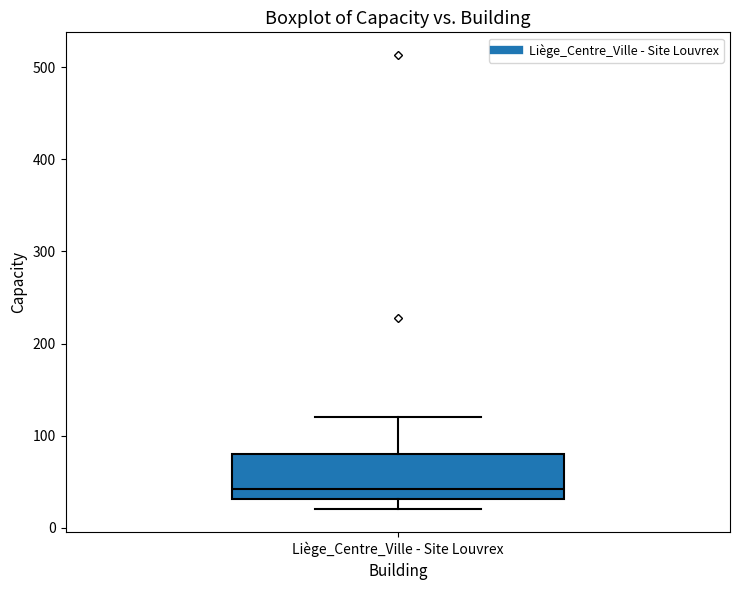

Read this box plot against the y-axis: the position of the median line, the range covered by the box, and the ends of both whiskers. The values are not printed on the chart, so give them approximately, as read against the axis.

median 40, box 30 to 80, whiskers 20 to 120